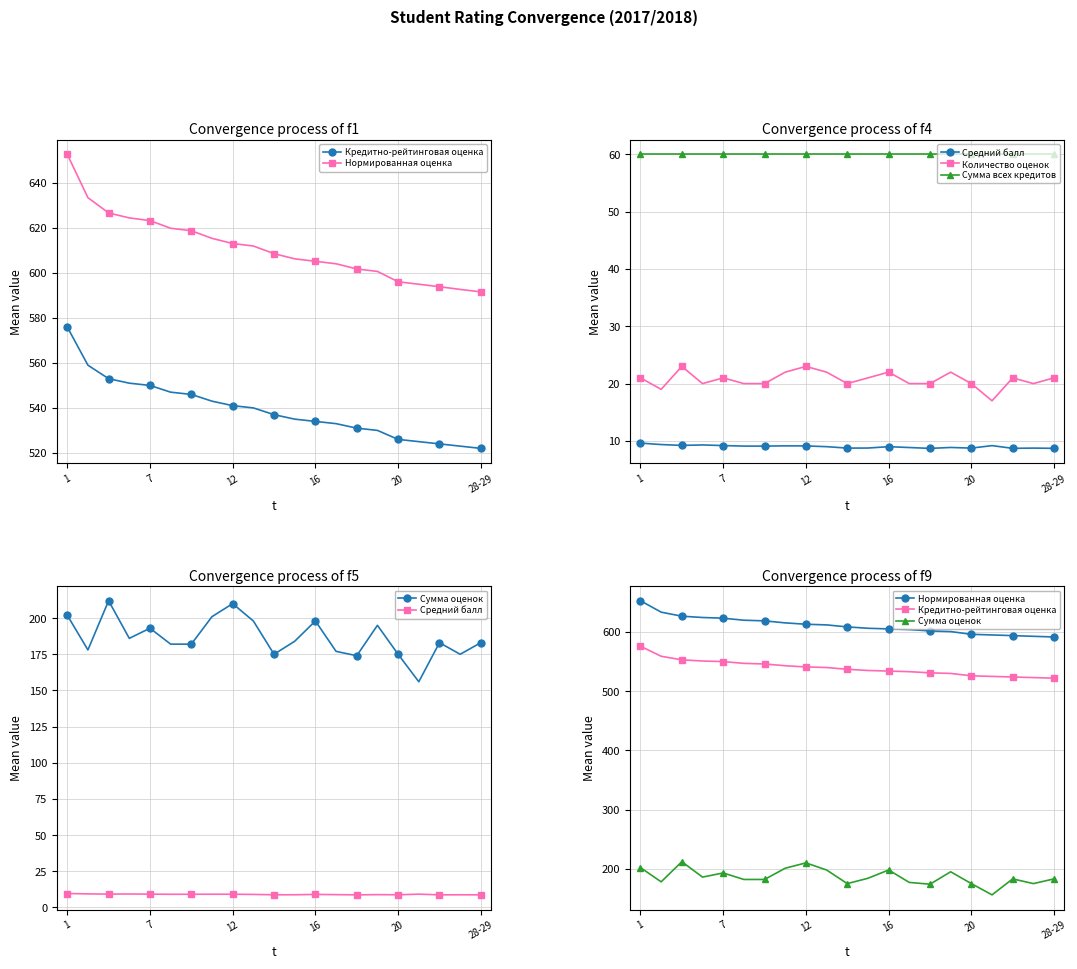

Which series has the widest spread of values?

Нормированная оценка